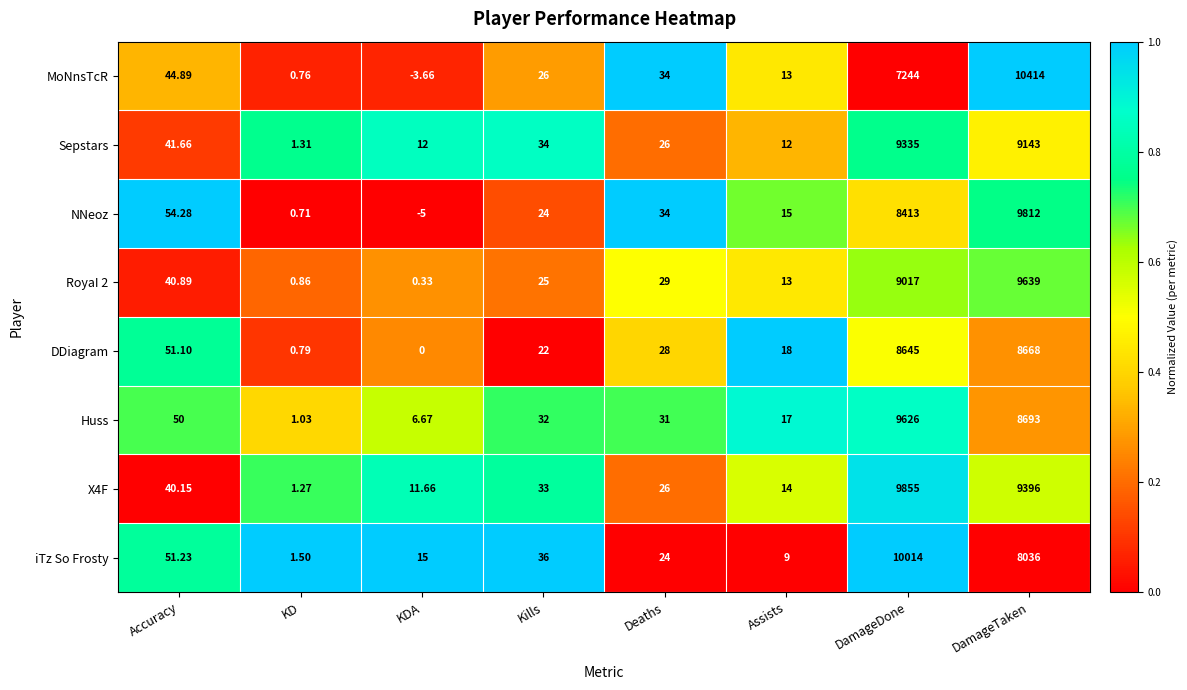

List the labels in order of MoNnsTcR value, largest first.

DamageTaken, DamageDone, Accuracy, Deaths, Kills, Assists, KD, KDA